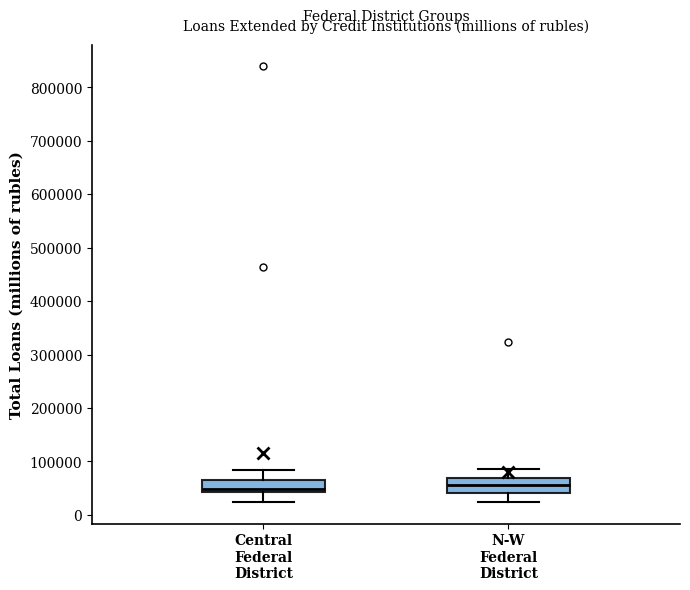

Reading left to right, transcribe this box plot: for each box, give where its median line is, the range the box spans, and where its two whiskers end, as read against the y-axis. The values are not printed on the chart, so give them approximately, as read against the axis.

Central Federal District: median 50000, box 40000 to 70000, whiskers 20000 to 80000
N-W Federal District: median 60000, box 40000 to 70000, whiskers 20000 to 90000